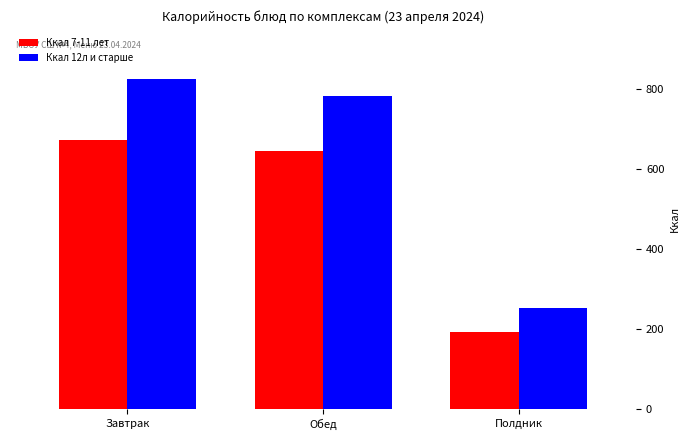

Reading left to right, extract all data points from this chart.

Ккал 7-11 лет: Завтрак=673.2	Обед=646.1	Полдник=192.4
Ккал 12л и старше: Завтрак=826.6	Обед=782.4	Полдник=251.8